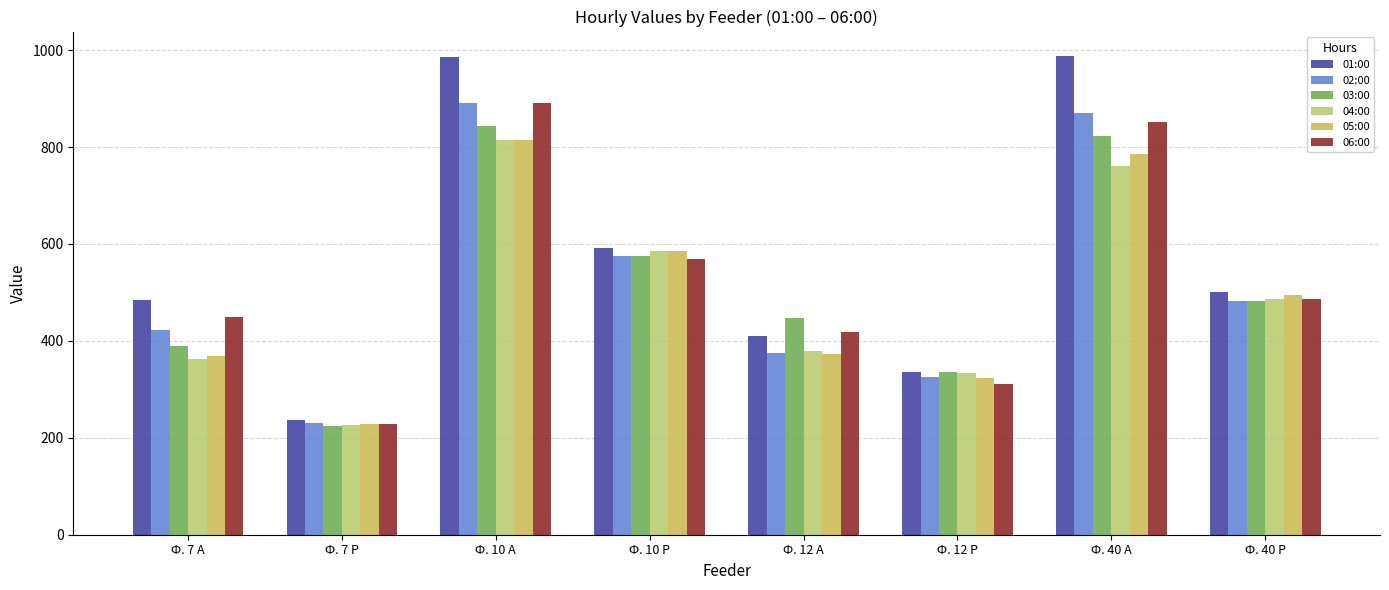

What is the sum of all 04:00 values?

3949.0